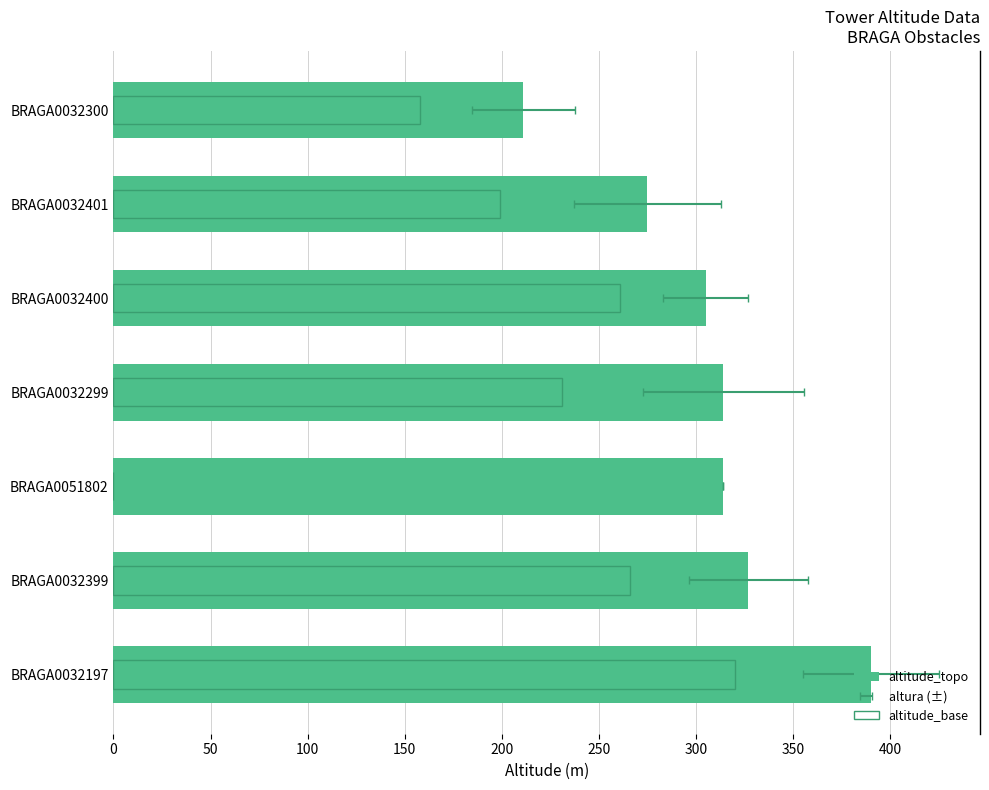

Reading right to left, extract all data points from this chart.

altitude_topo: 211.0	275.0	305.0	314.0	314.0	327.0	390.0
altitude_base: 158.0	199.0	261.0	231.0	0.0	266.0	320.0